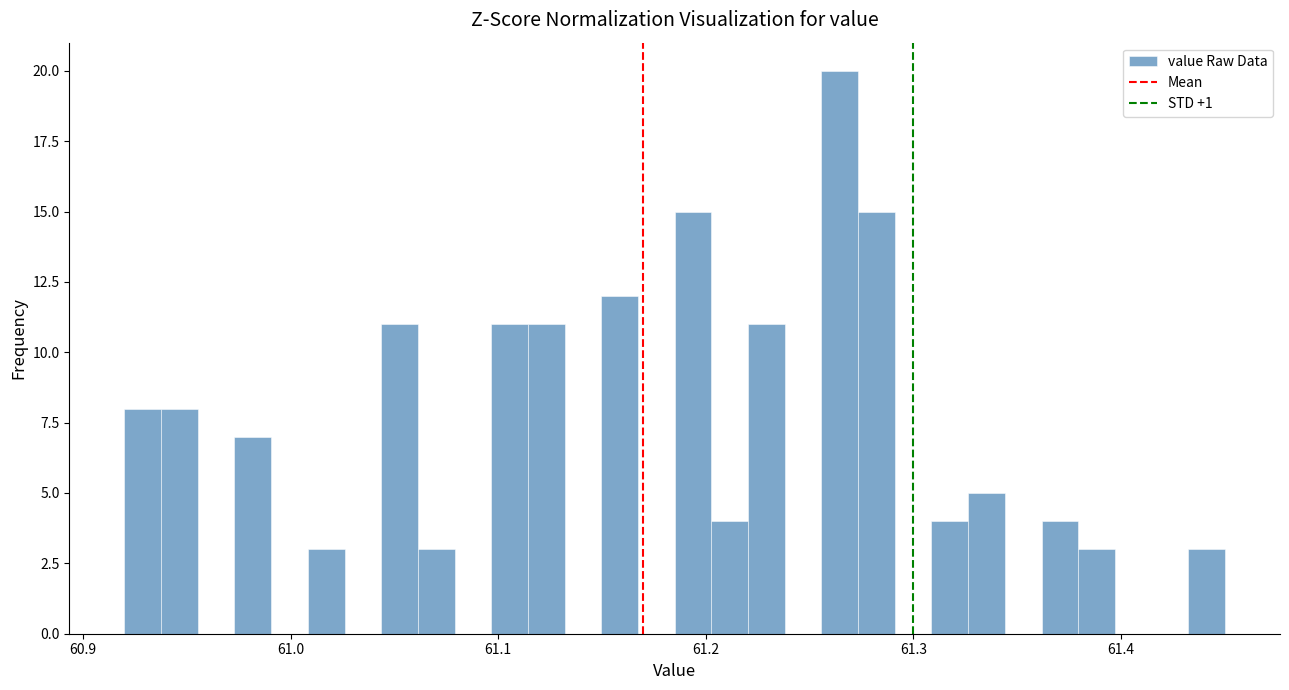

Read against the x-axis, roughly where is the centre of the tallest bar?

61.26